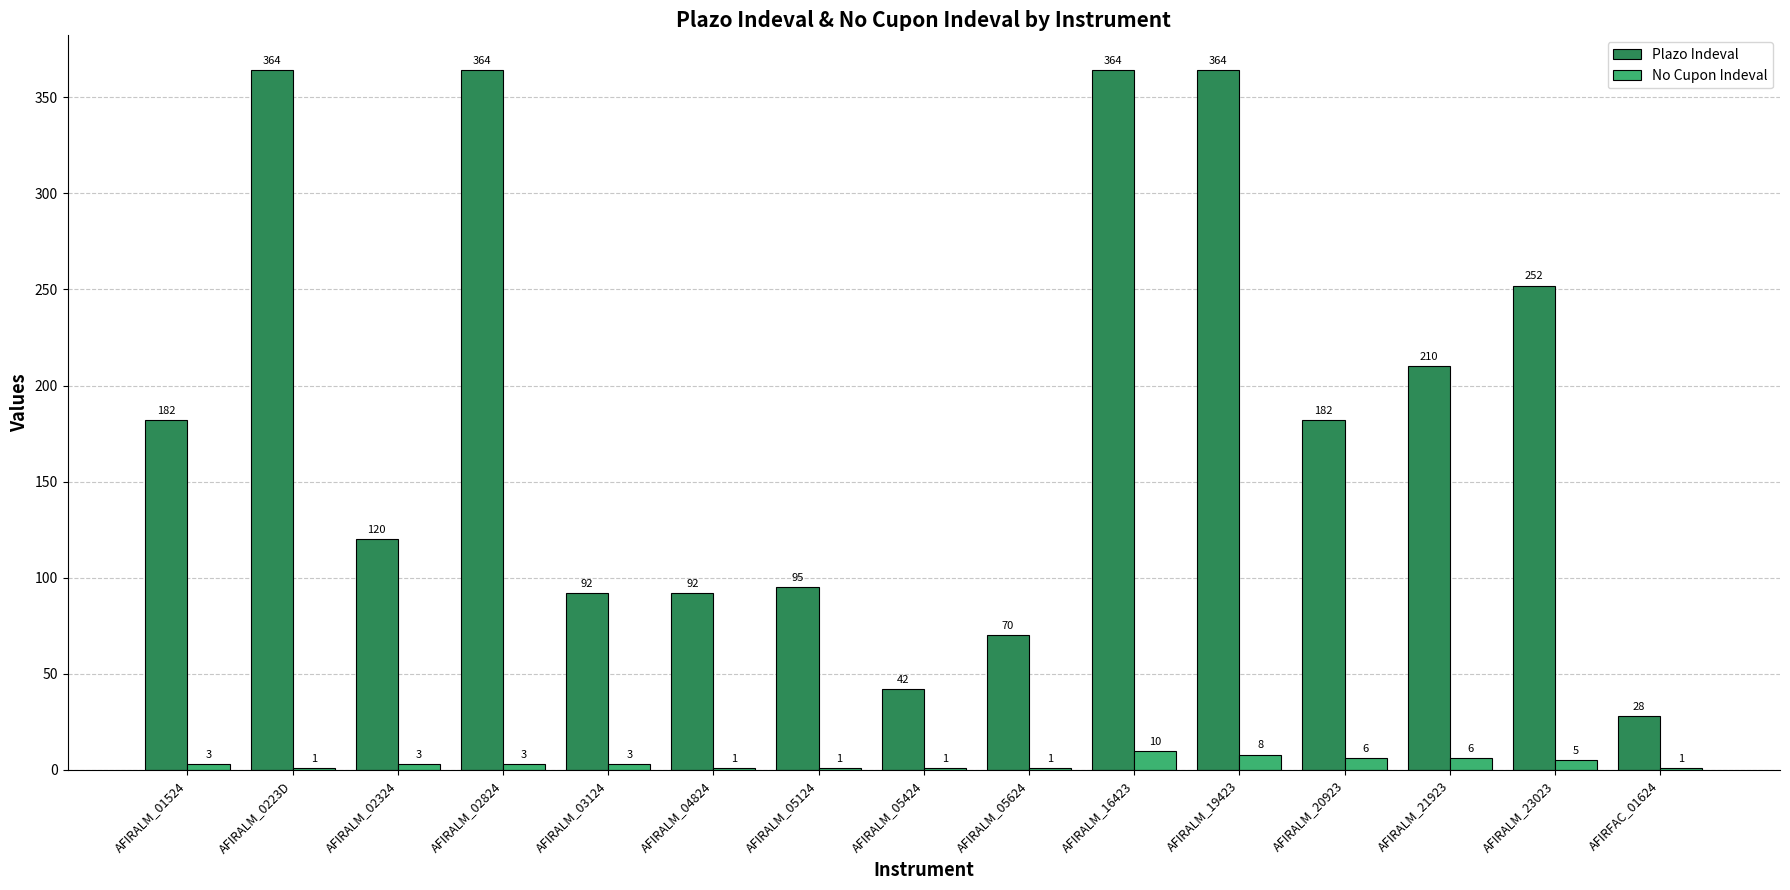

What is the average value of the No Cupon Indeval series?

4